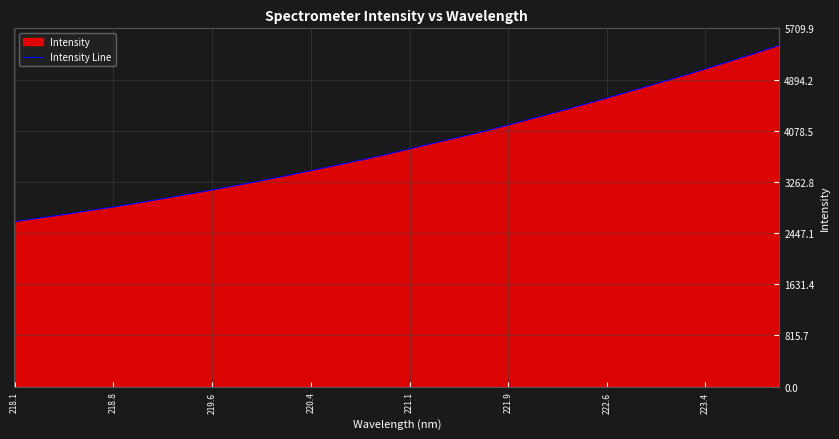

What is the ratio of the value at 220.4 to the value at 223.4?

0.7